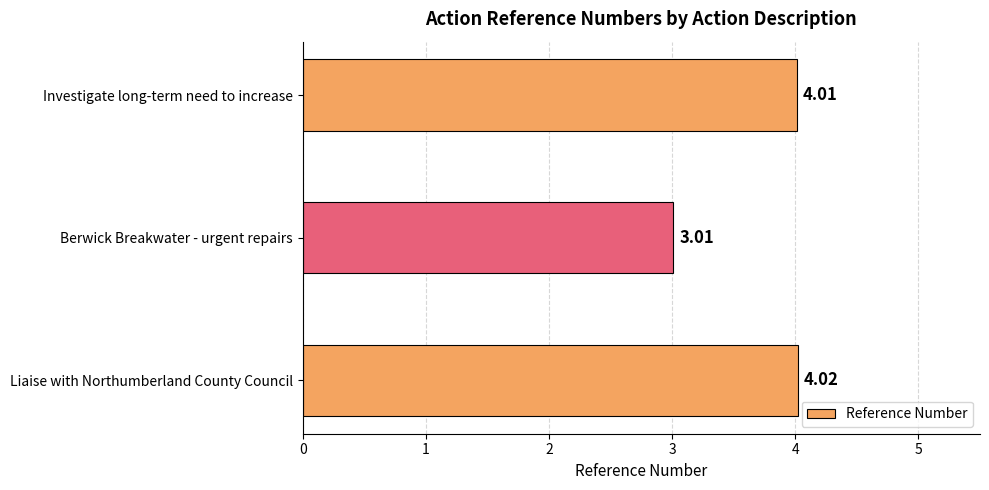

What is the difference between the second highest and minimum values?

1.0